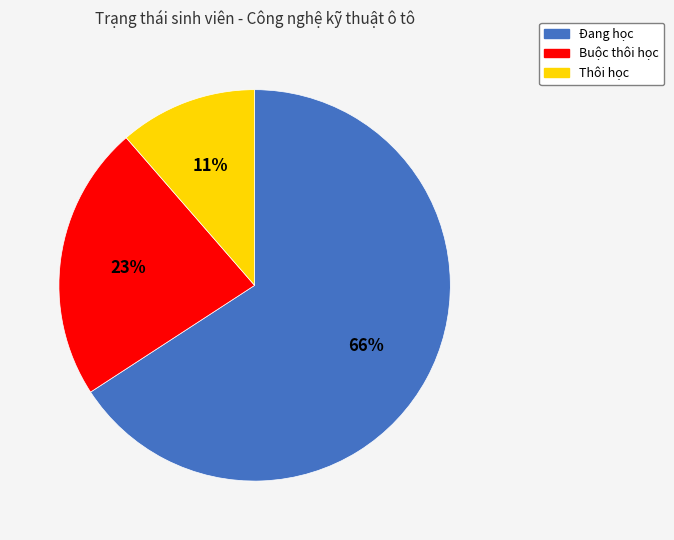

To the nearest percent, what is the average slice percentage?

33%